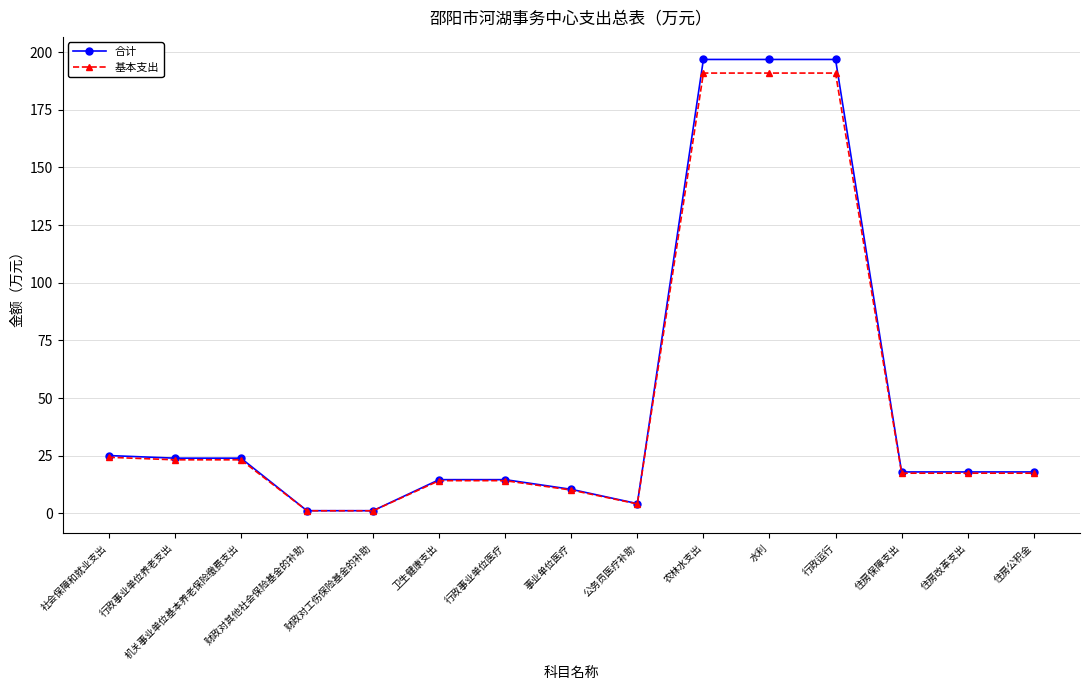

What is the label of the 7th point from the left?

行政事业单位医疗